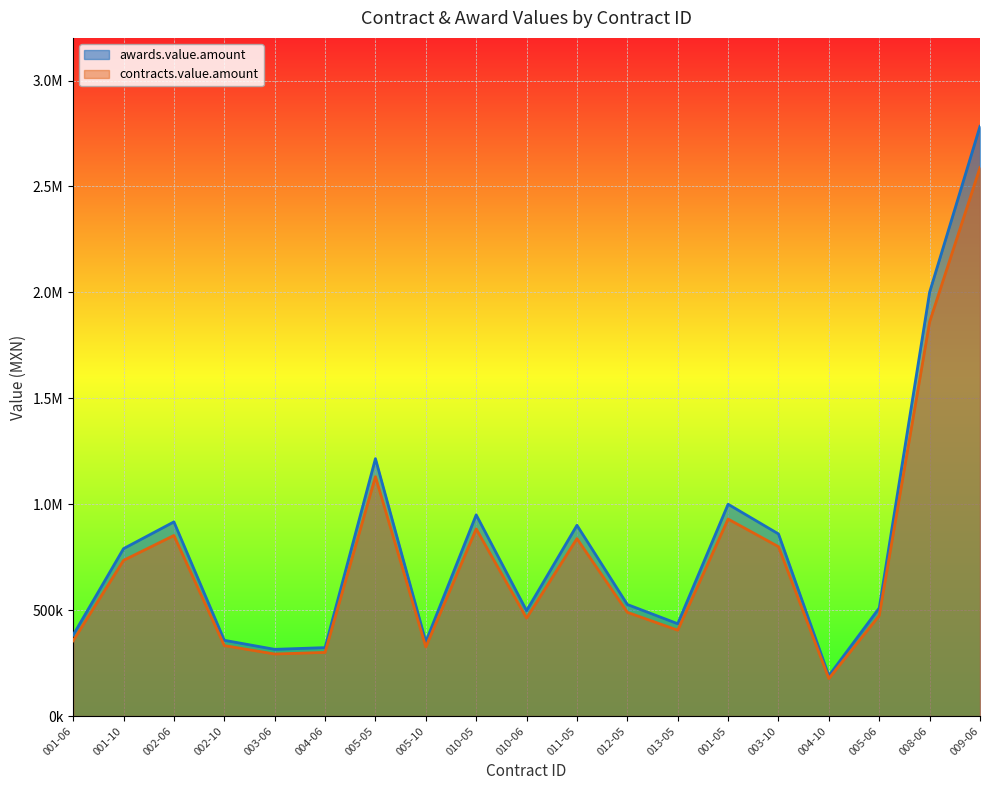

True or false: awards.value.amount and contracts.value.amount intersect in this chart.

False